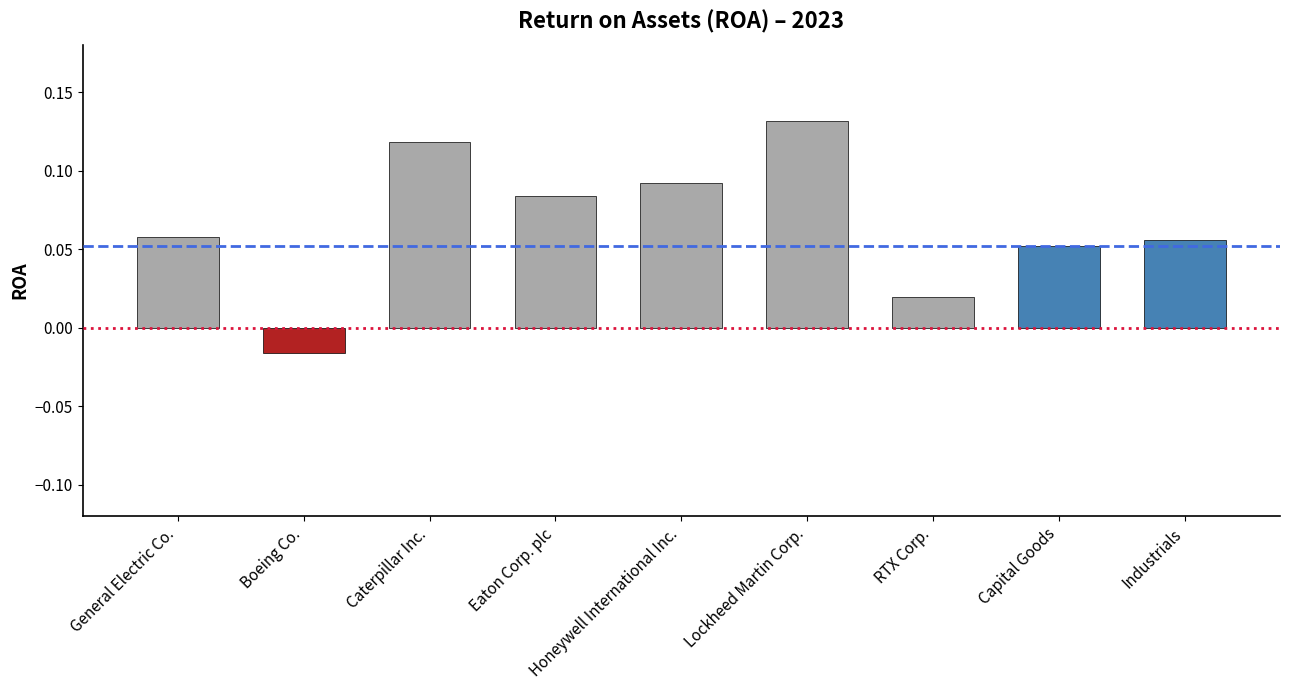

Count the values in the range 0 to 1.

8